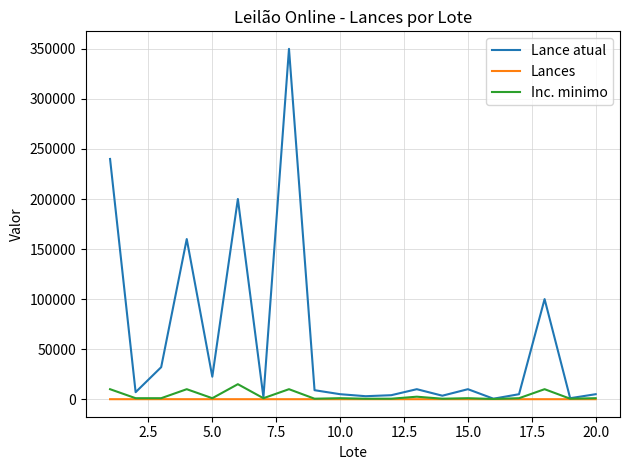

Which series has the largest range (max minus min)?

Lance atual